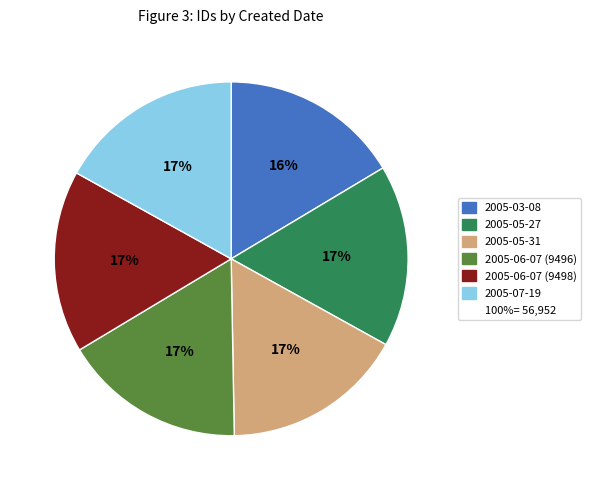

Count the number of slices in the pie.

6